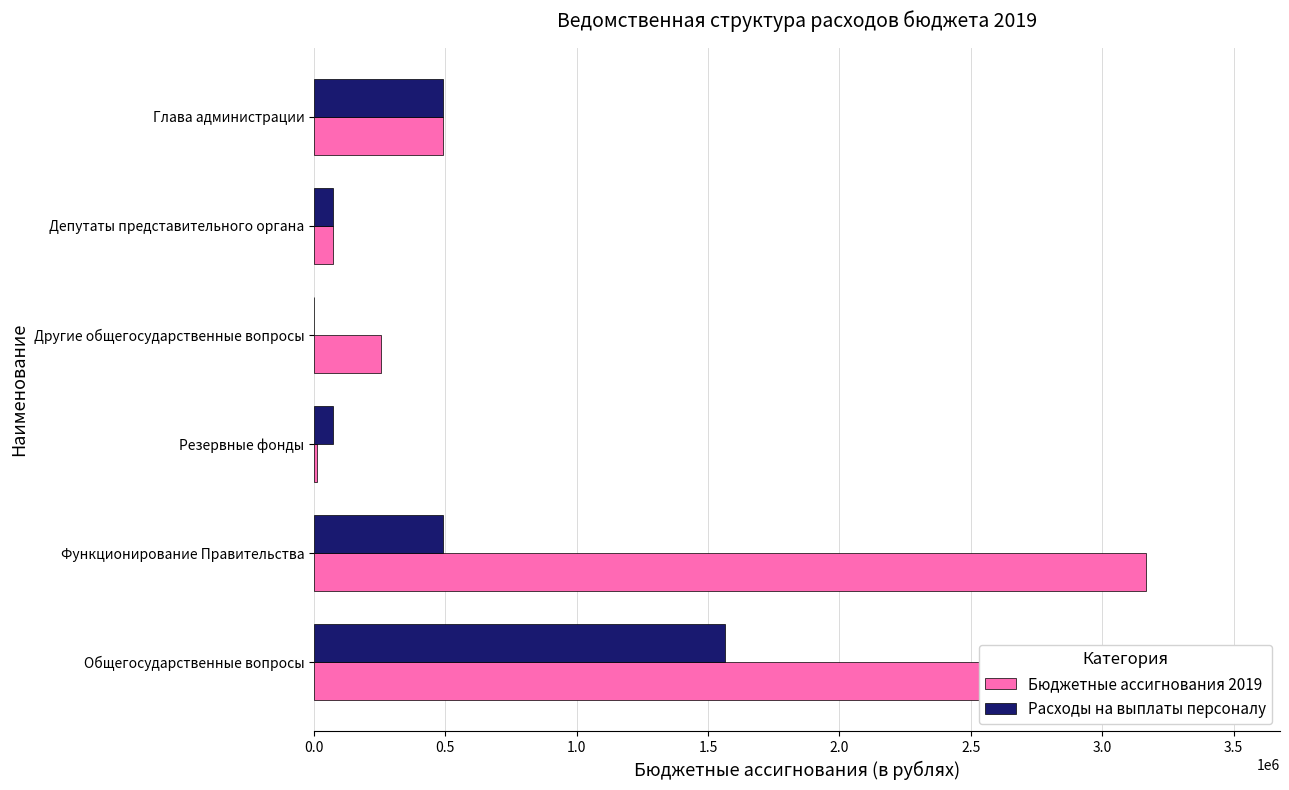

What is the sum of all Расходы на выплаты персоналу values?

2689070